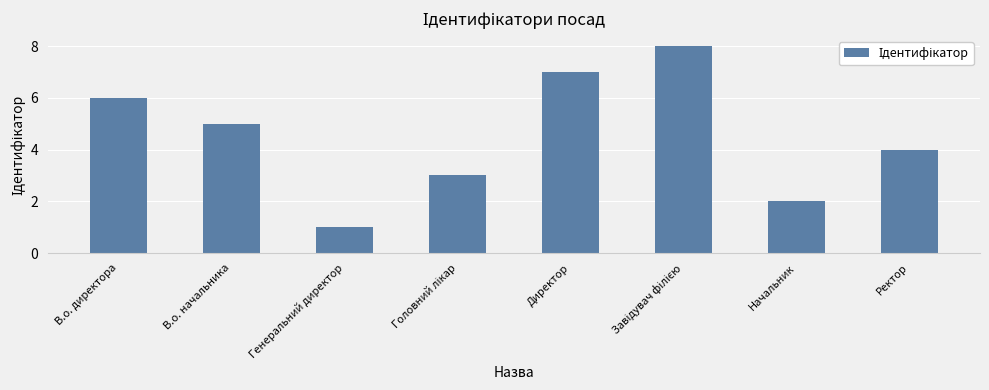

How many data points are less than 5?

4